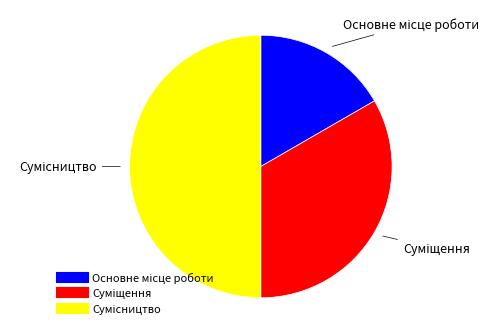

What is the largest slice in the pie chart?

Сумісництво